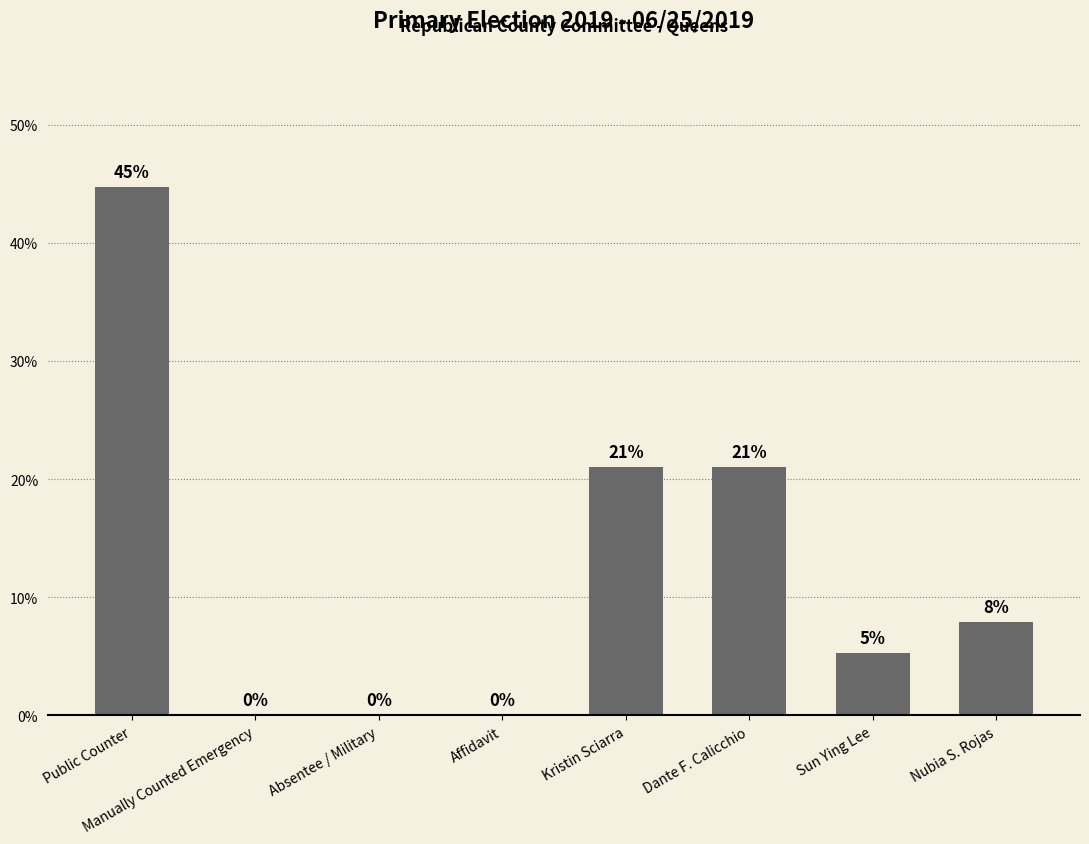

At which label does the data first exceed 7?

Public Counter